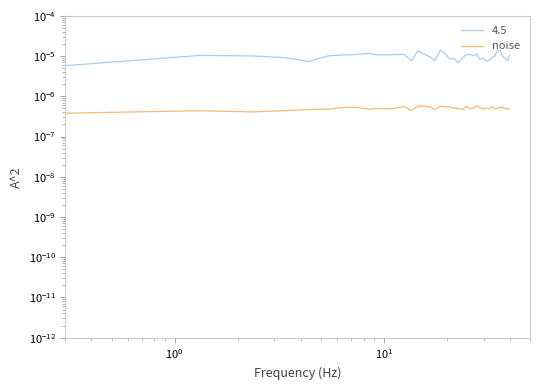

How many points are higher than both their immediate neighbors (excluding endpoints)?

9